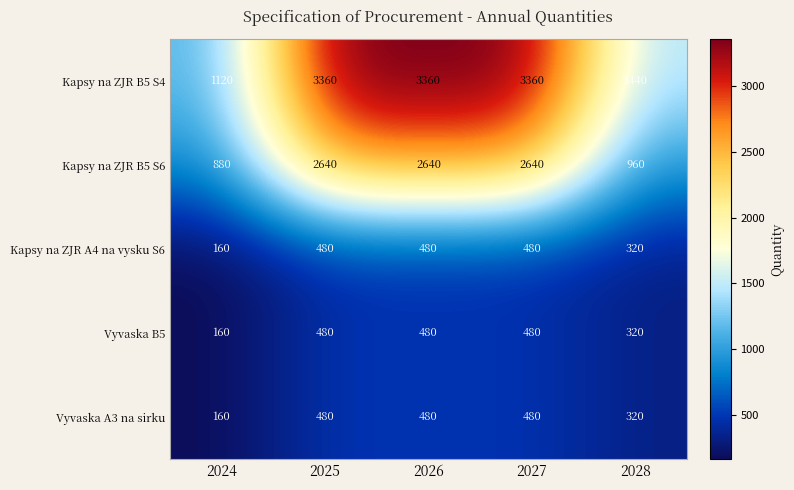

True or false: Vyvaska A3 na sirku has a value of 224 at 2026.

False